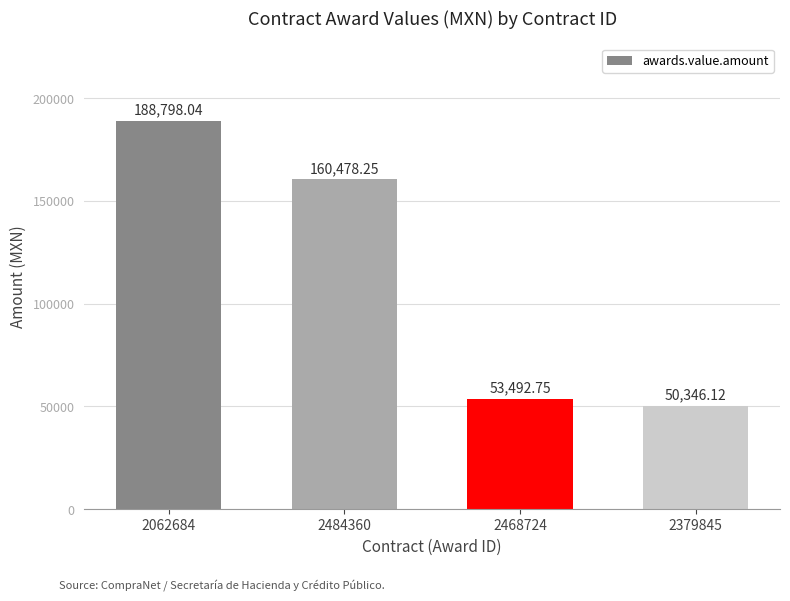

Rank the categories by value from lowest to highest.

2379845, 2468724, 2484360, 2062684